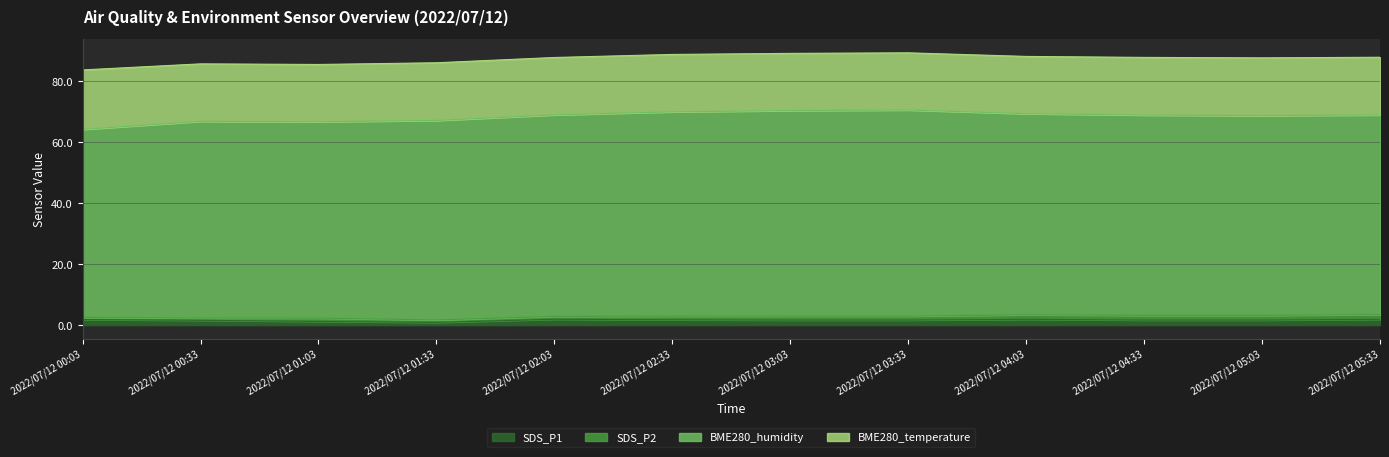

Rank the series by their maximum value, from lowest to highest.

SDS_P2, SDS_P1, BME280_temperature, BME280_humidity